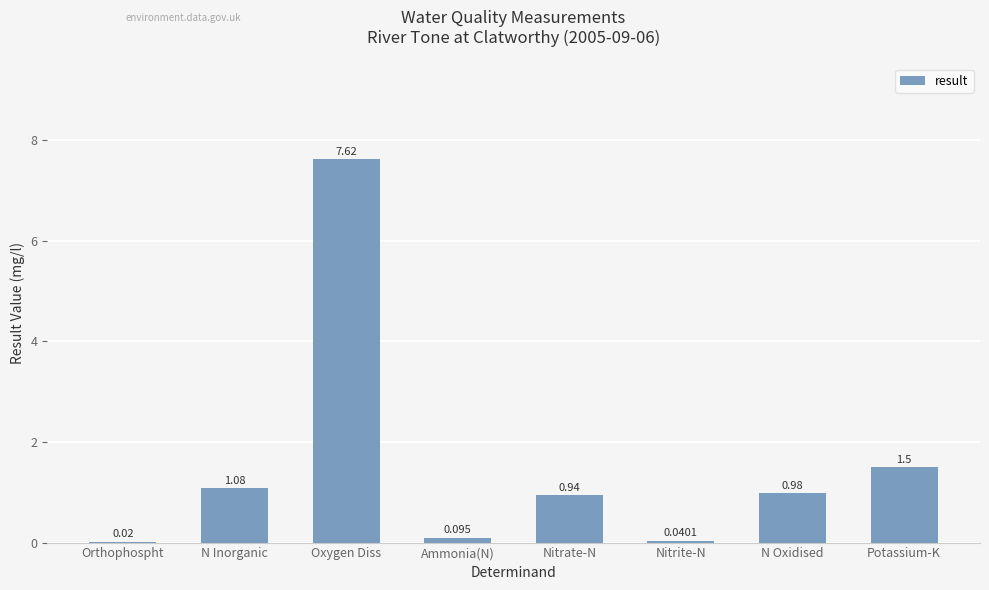

Is it true that the value at N Inorganic is 1.7?

False